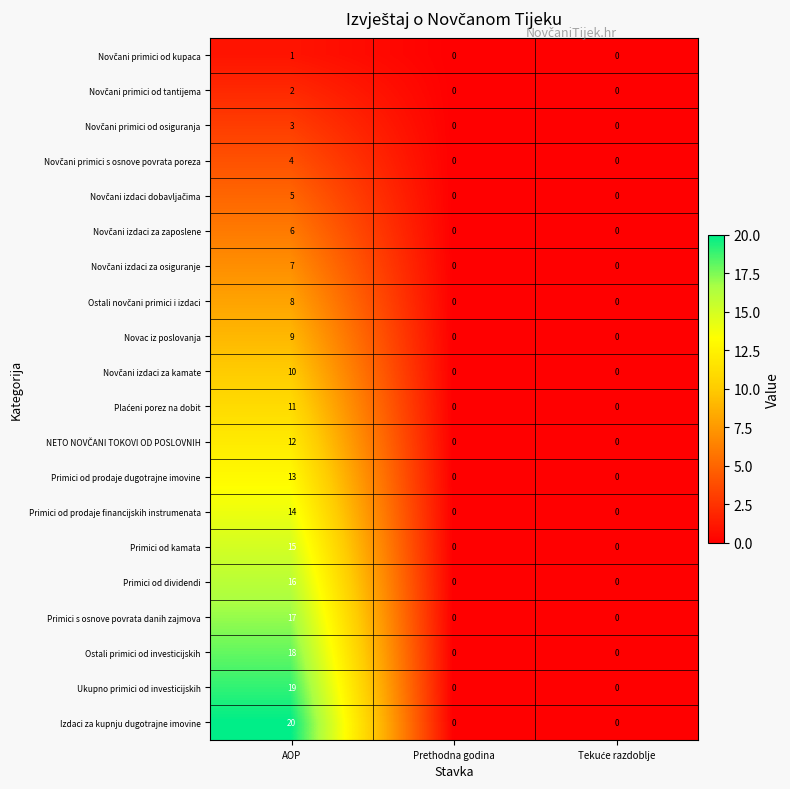

How many Izdaci za kupnju dugotrajne imovine values are between 0 and 20?

3